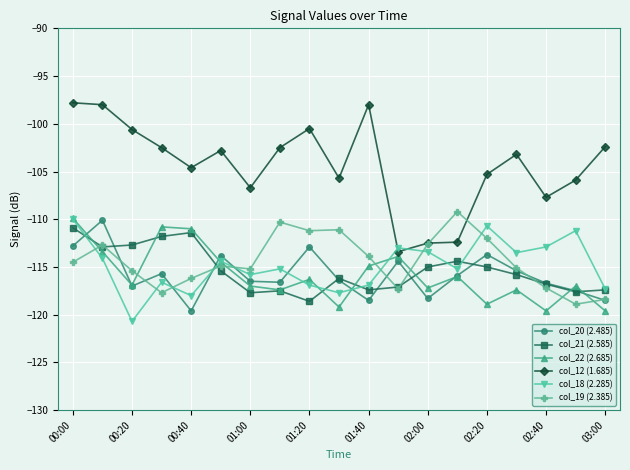

Count the number of categories in the chart.

19